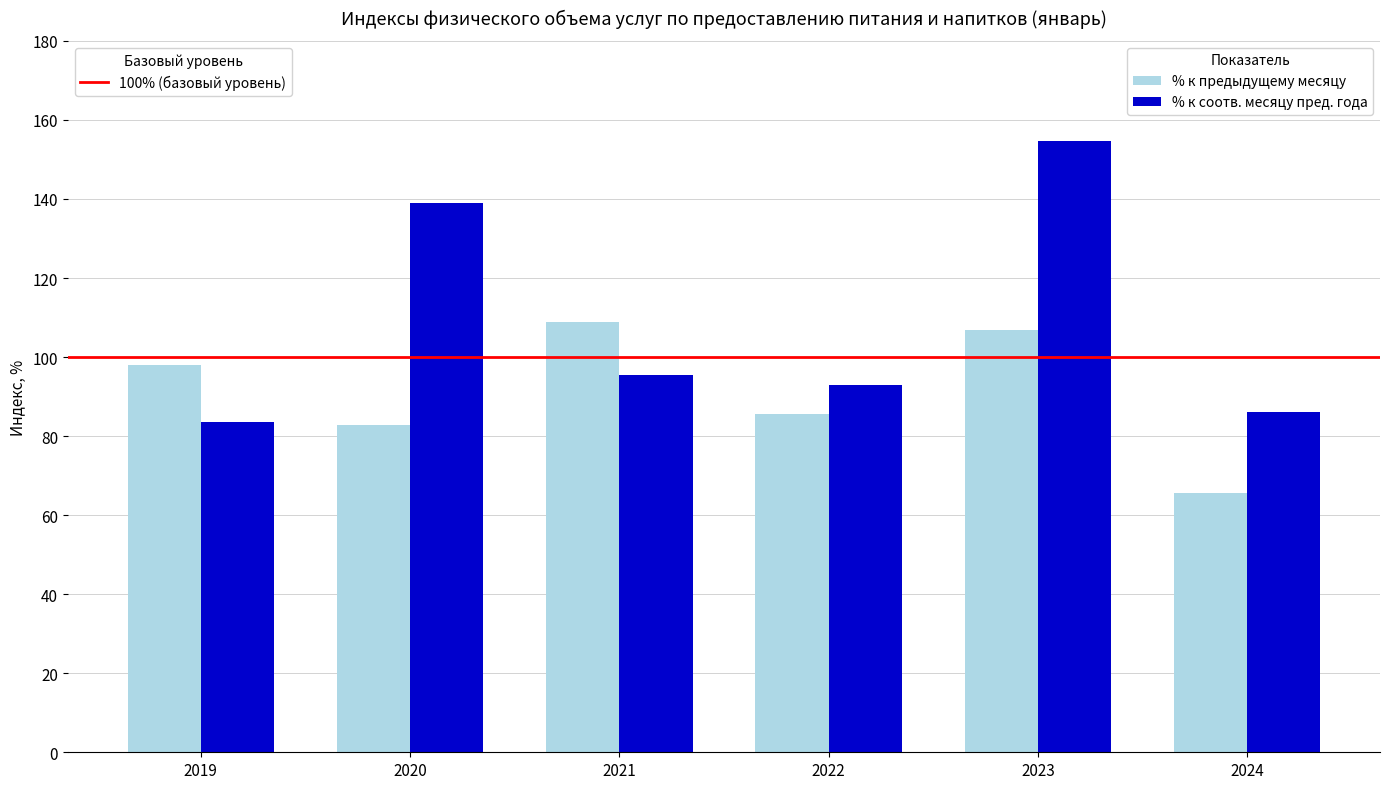

What is the total value across all series at 2019?

181.7